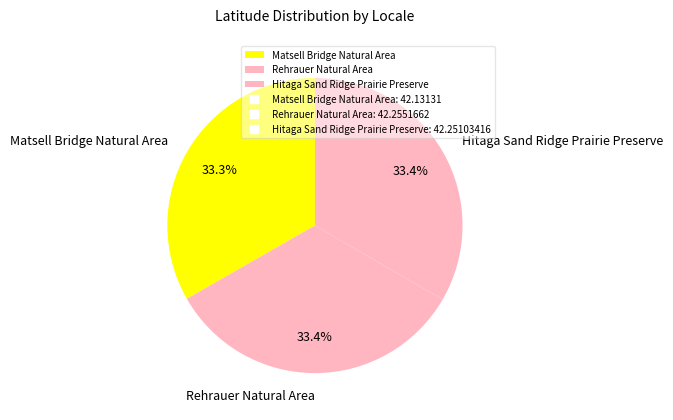

How many segments does this pie chart have?

3